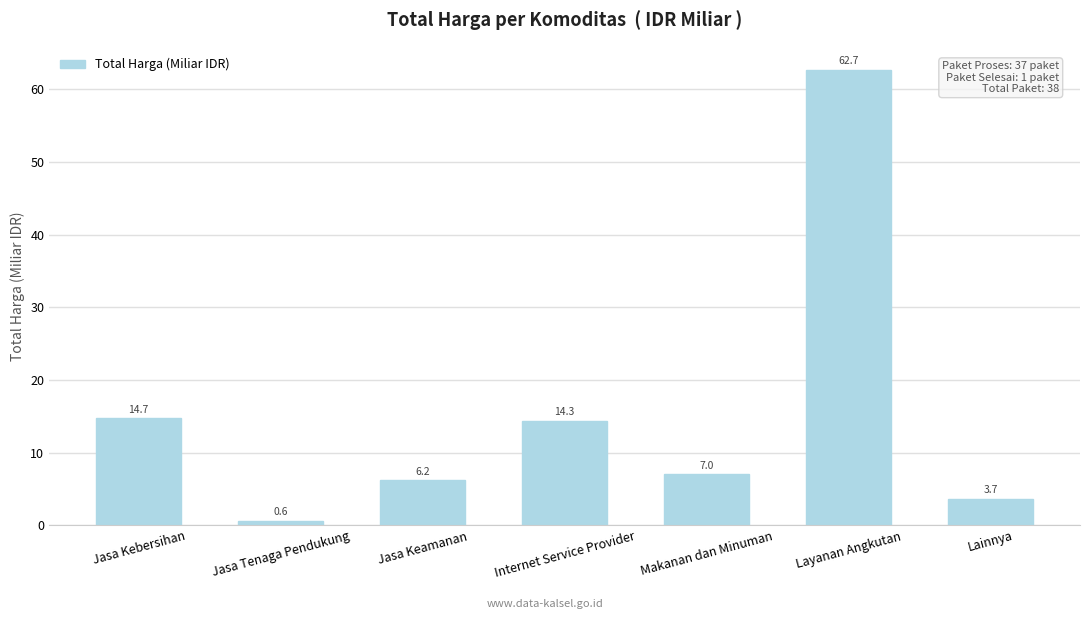

Between Makanan dan Minuman and Internet Service Provider, which is larger?

Internet Service Provider